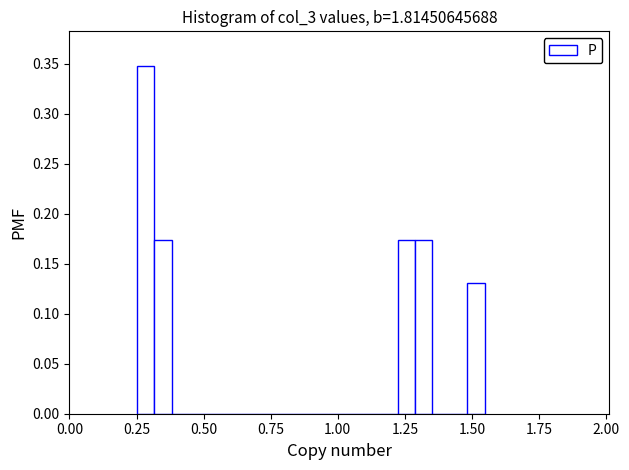

Around what value on the x-axis is the tallest bar? Give the approximate position of its centre, as read against the axis.

0.30